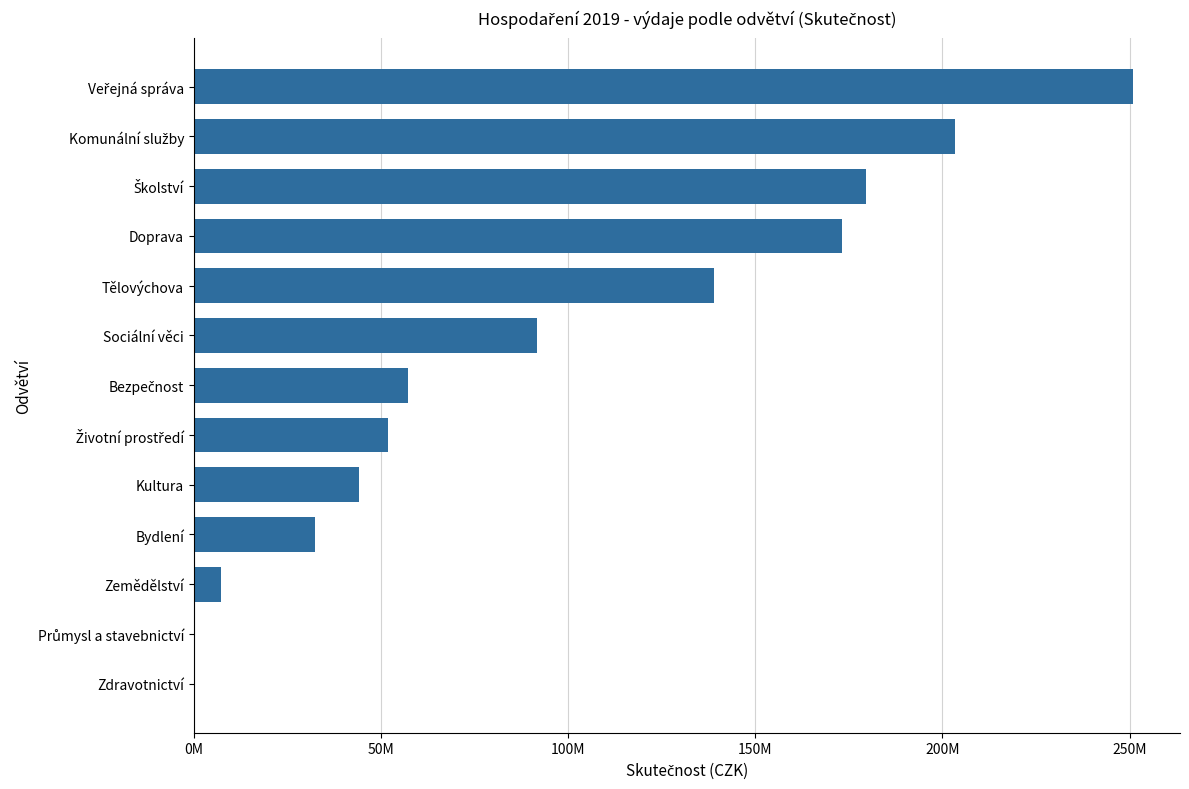

What is the difference between the maximum and minimum values?

250937429.9